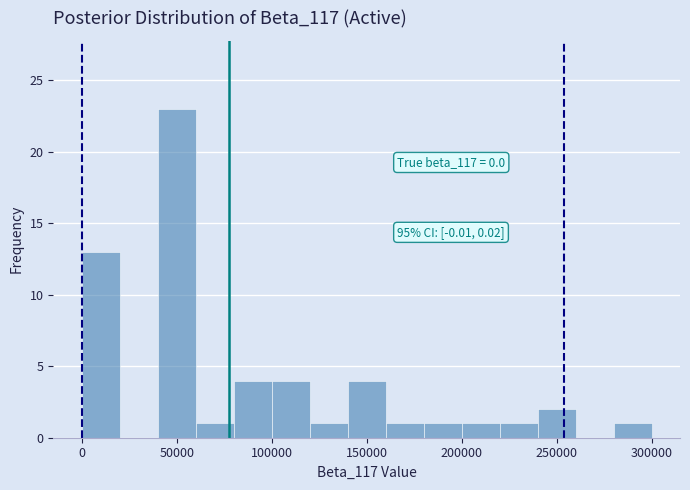

Which range on the x-axis has the tallest bar?

40000 to 60000